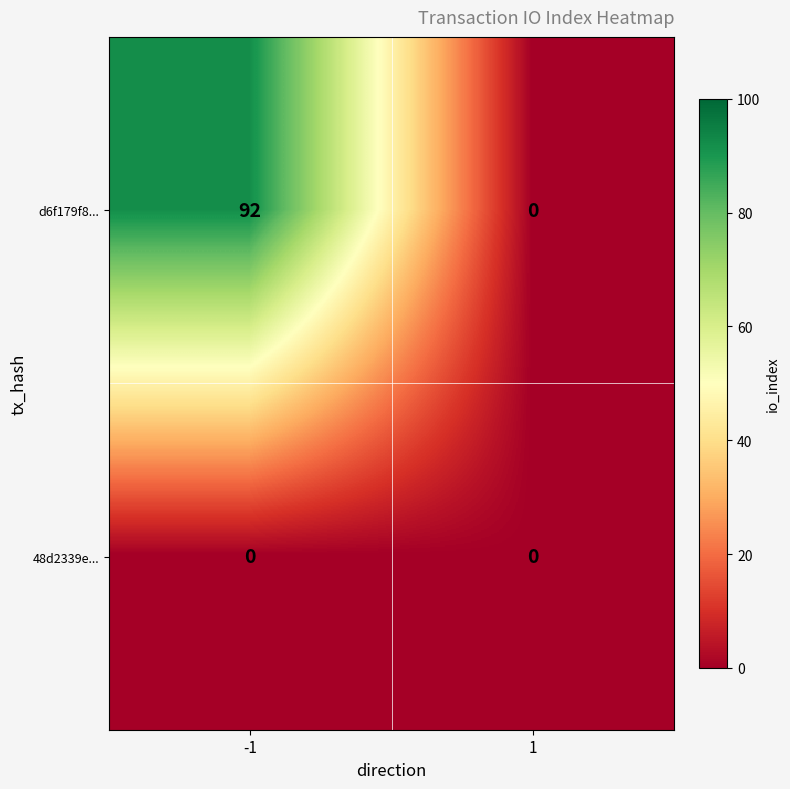

List the series in order of their overall mean, lowest first.

48d2339e..., d6f179f8...